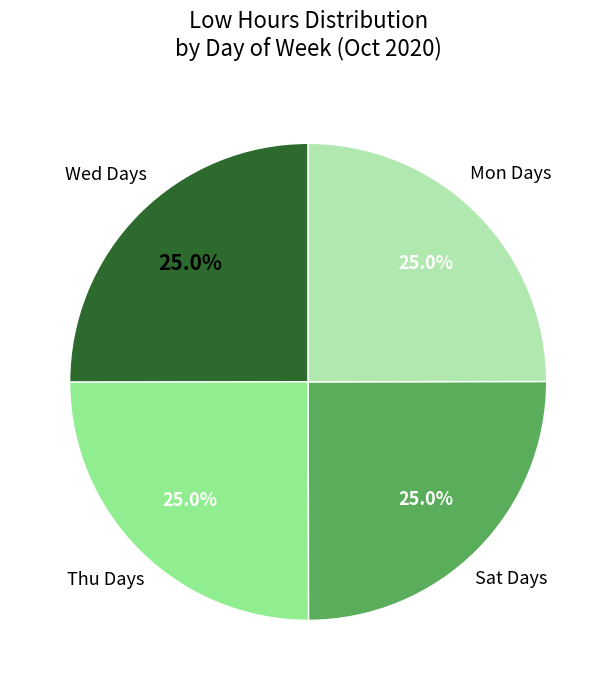

Is there a majority slice in this chart?

No